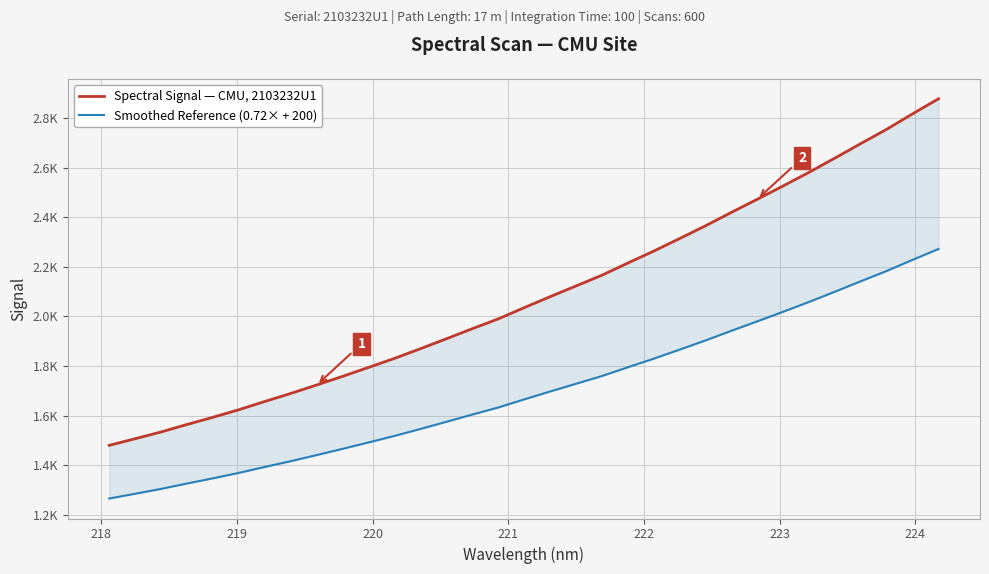

Is the value of Smoothed Reference (0.72× + 200) at 16 greater than the value of Spectral Signal — CMU, 2103232U1 at 24?

No